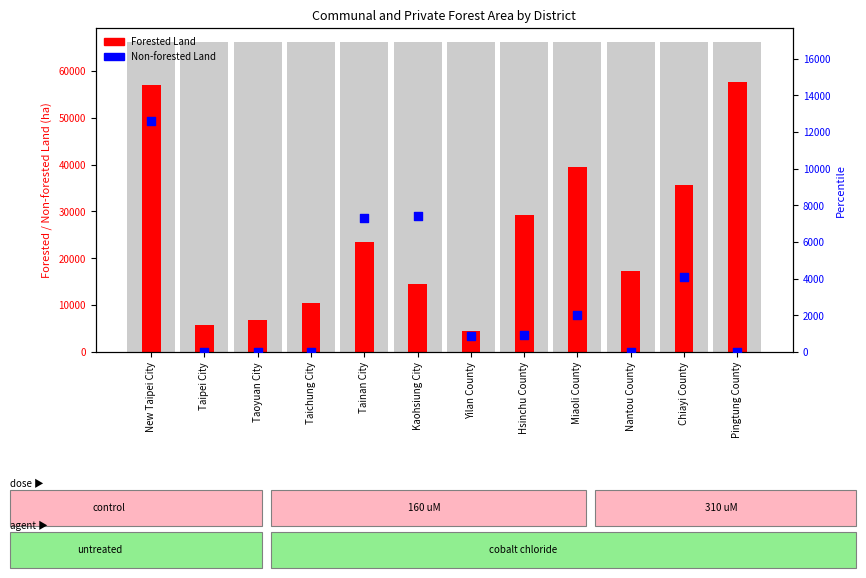

What are all the series names shown in the legend?

Forested Land, Non-forested Land